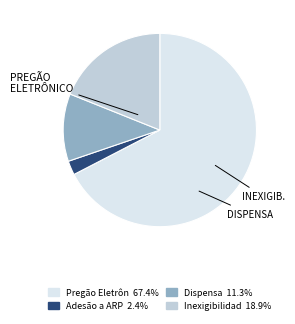

Does any single category account for the majority?

Yes